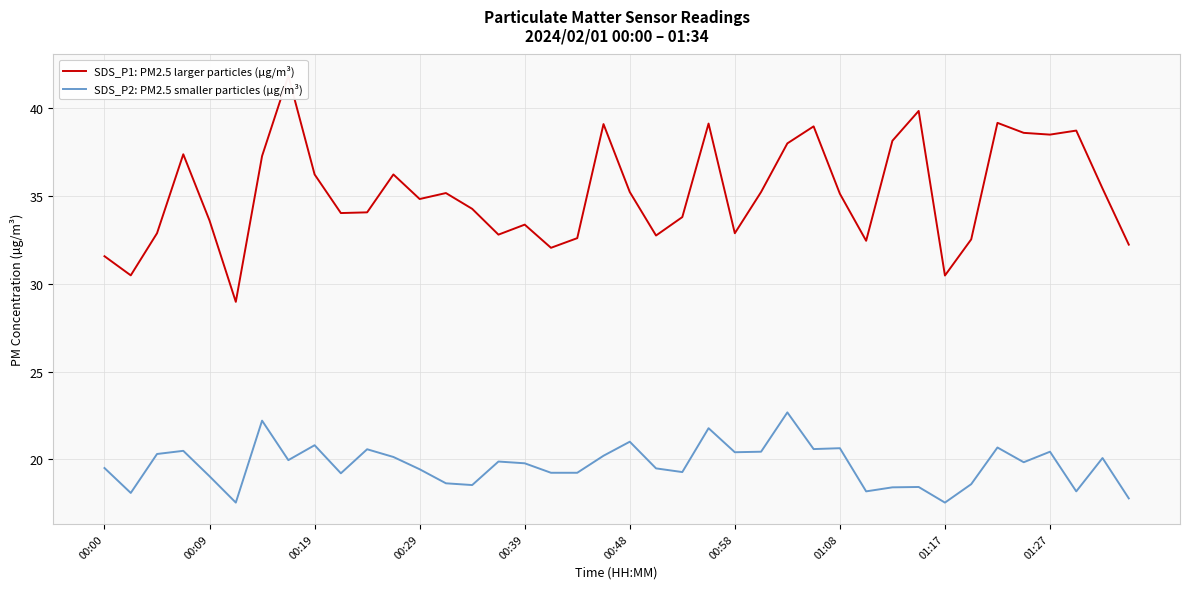

What is the maximum value for SDS_P2: PM2.5 smaller particles (µg/m³)?

22.7